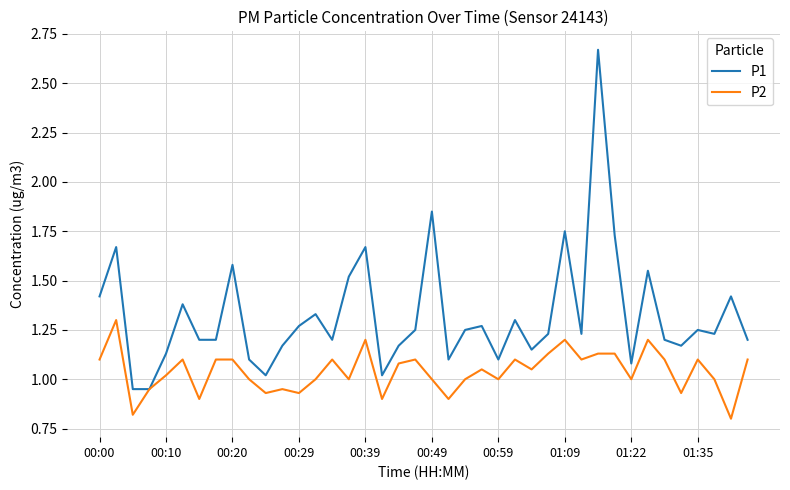

Rank the series by their maximum value, from lowest to highest.

P2, P1